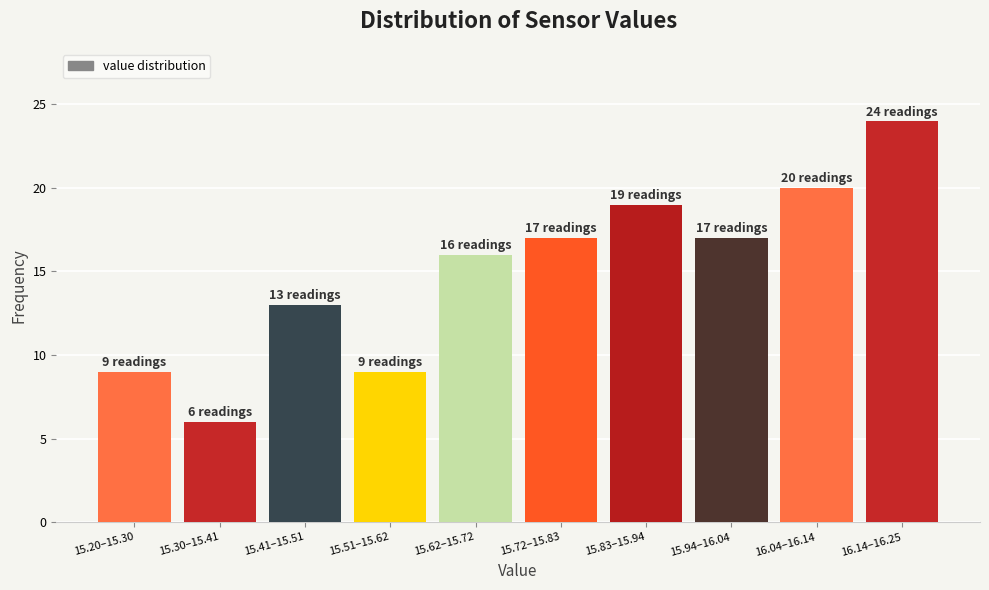

Reading right to left, what are all the values shown in this chart?

24	20	17	19	17	16	9	13	6	9